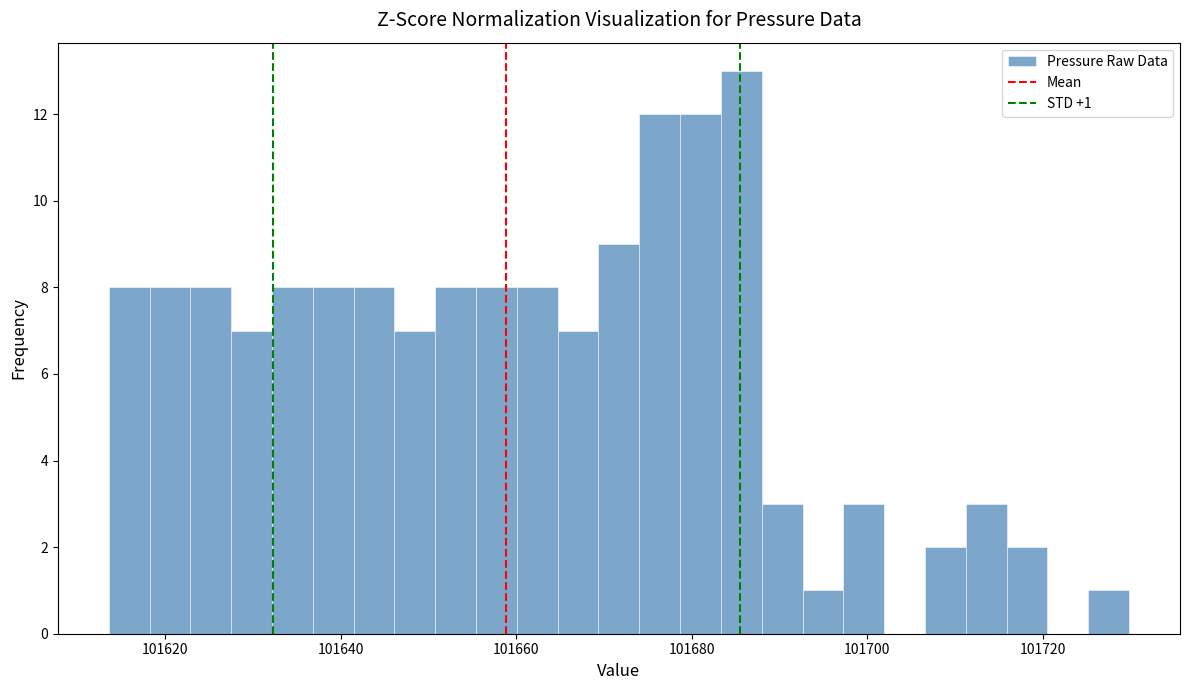

Around what value on the x-axis is the tallest bar? Give the approximate position of its centre, as read against the axis.

101686